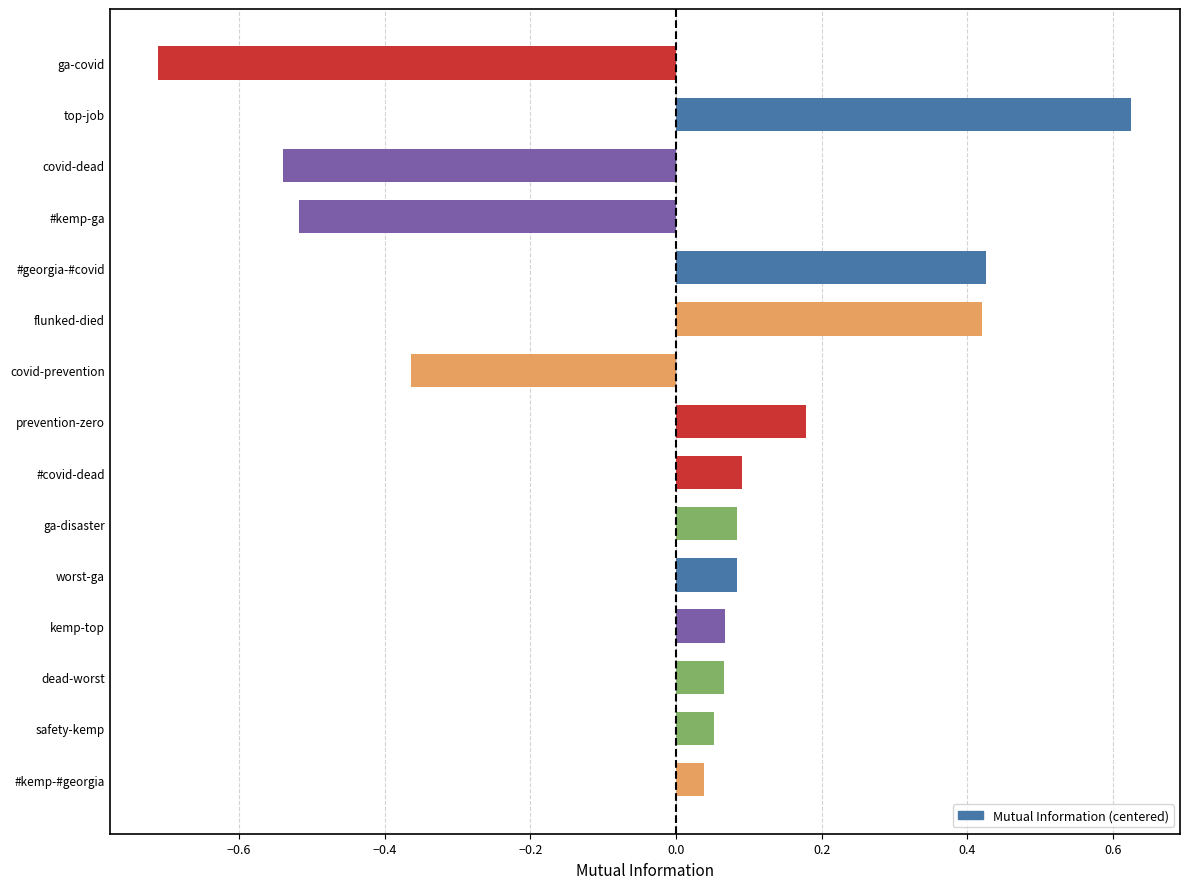

Which has a higher value, #georgia-#covid or ga-disaster?

#georgia-#covid